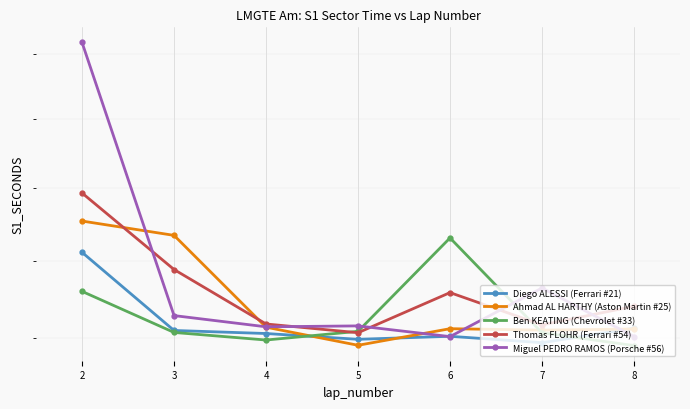

Where is Ahmad AL HARTHY (Aston Martin #25) nearest to the value 33?

4